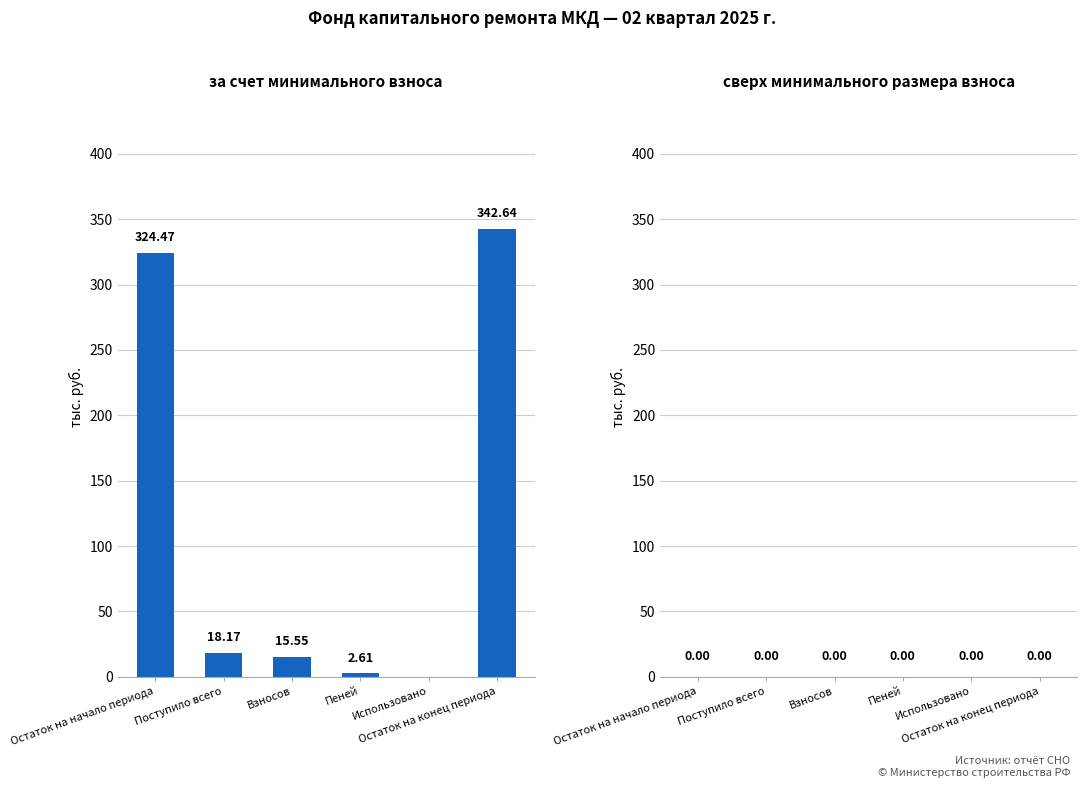

What is the sum of all values?

703.4